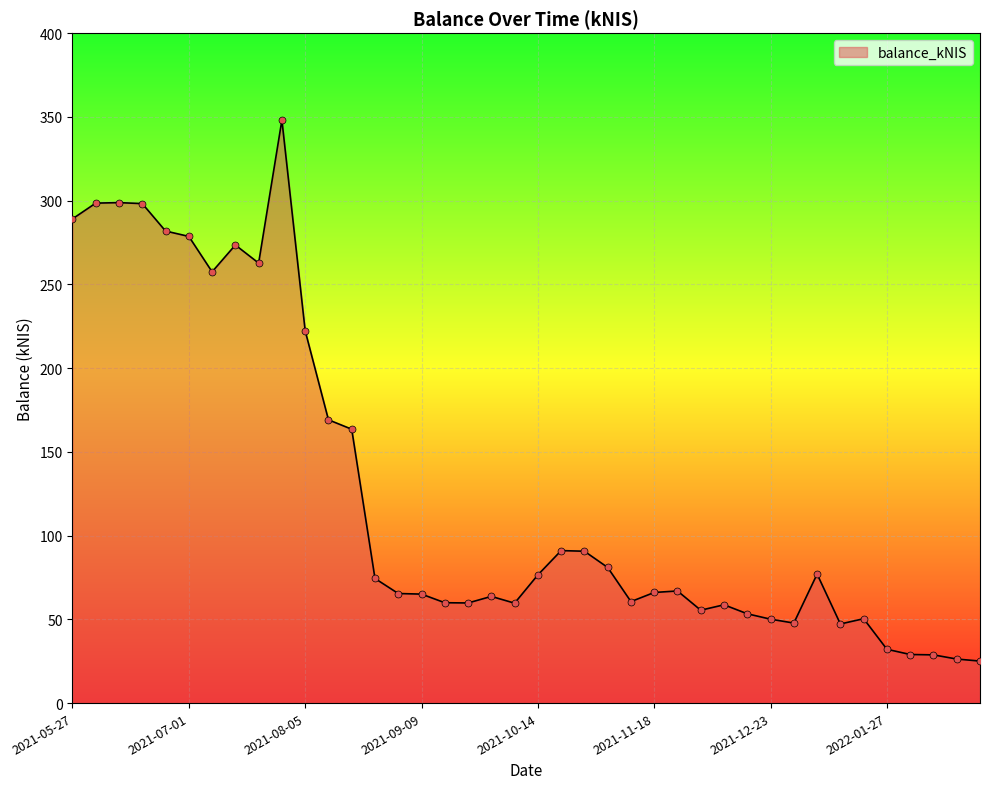

What is the minimum value shown in the chart?

25.1